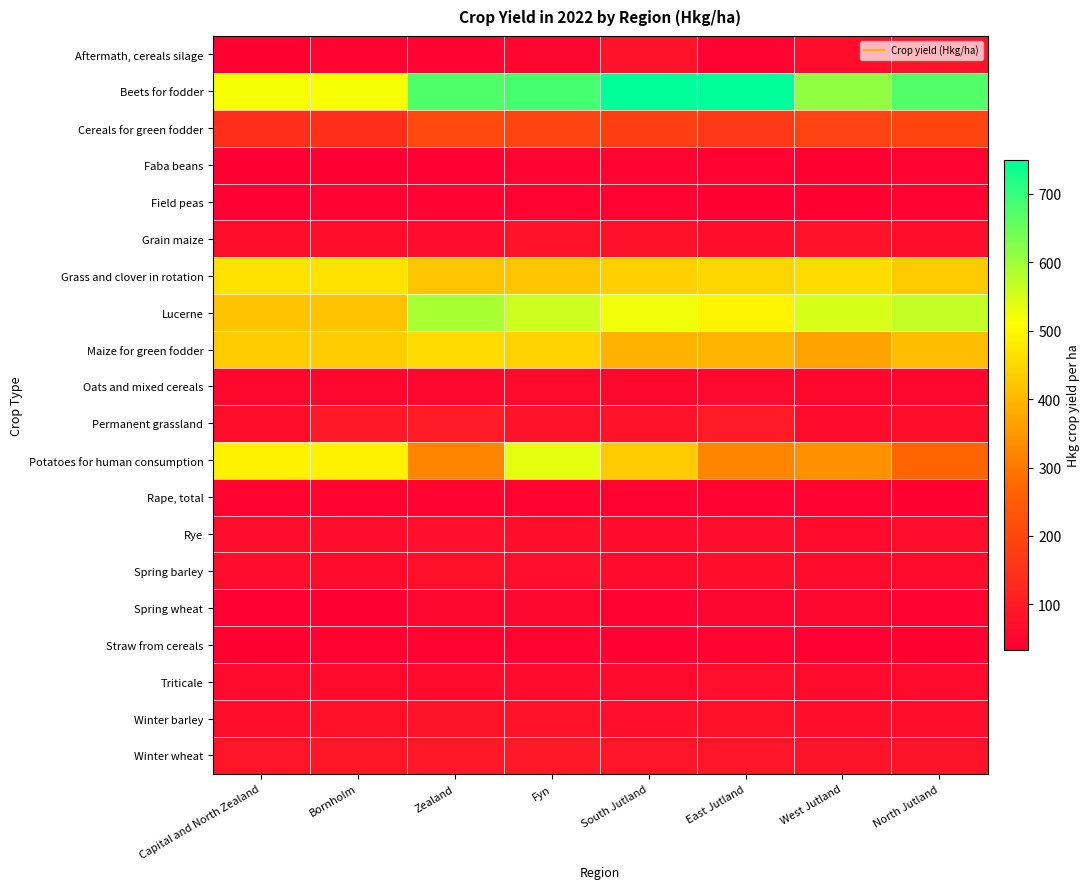

What is the minimum value shown in the chart?

34.0